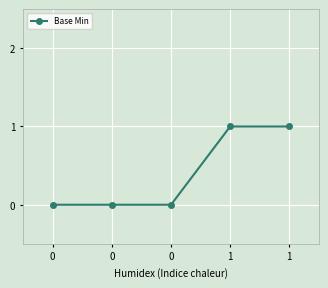

Rank the categories by value from lowest to highest.

0, 0, 0, 1, 1